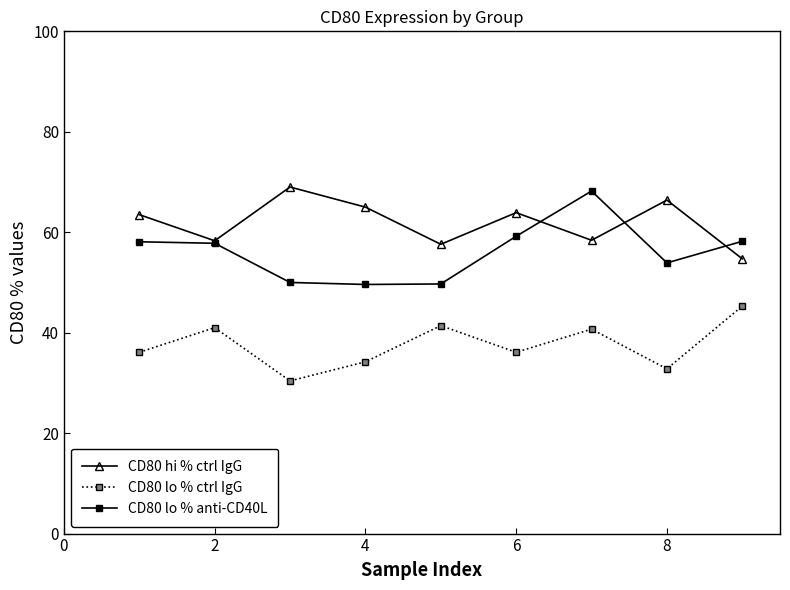

What is the value of the CD80 hi % ctrl IgG point at the 4th from the left?

65.0